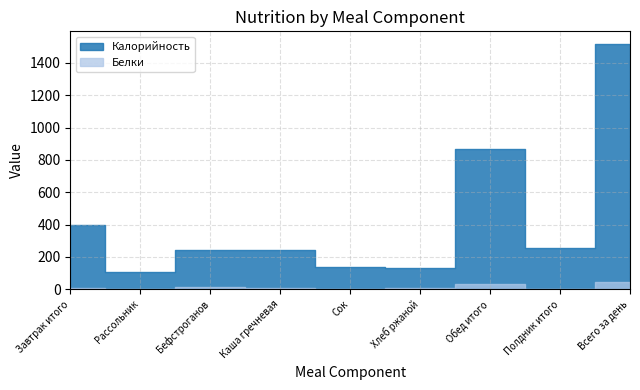

Is the value of Калорийность at Завтрак итого greater than the value of Белки at Обед итого?

Yes